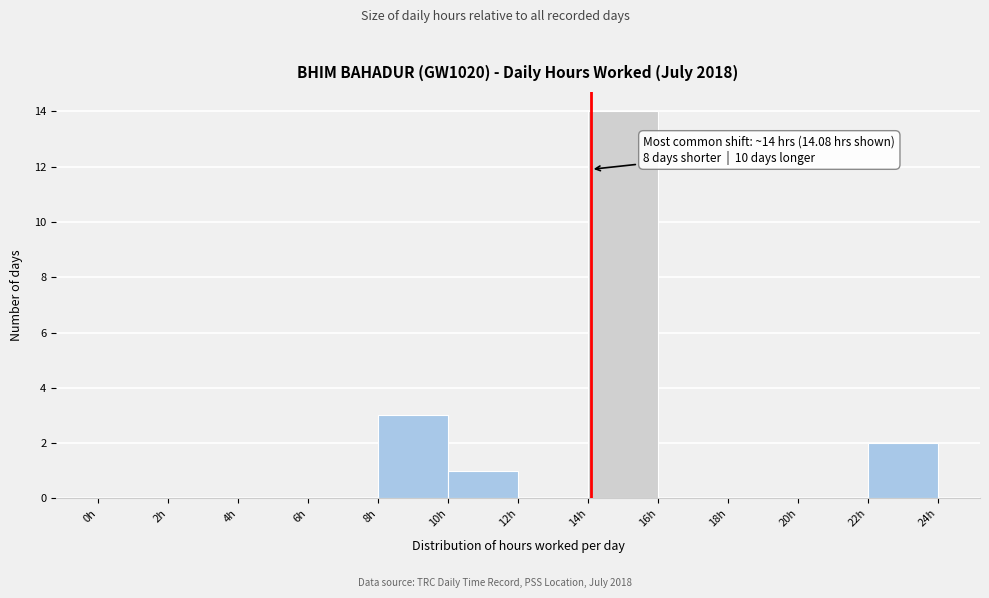

Over which range of the x-axis is the bar tallest?

14 to 16